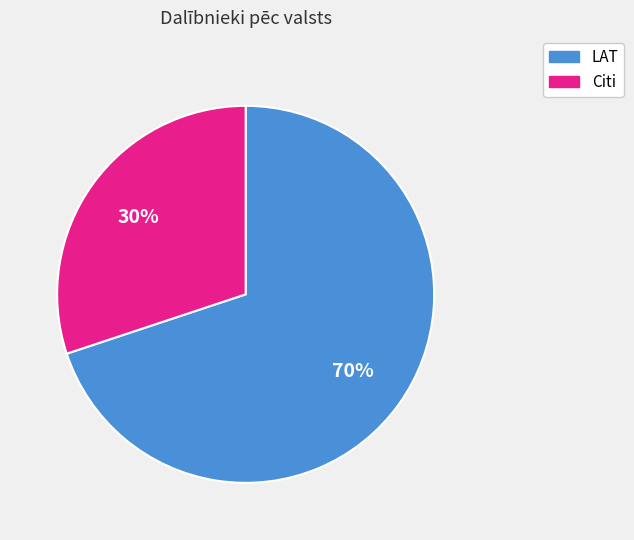

Is there a majority slice in this chart?

Yes